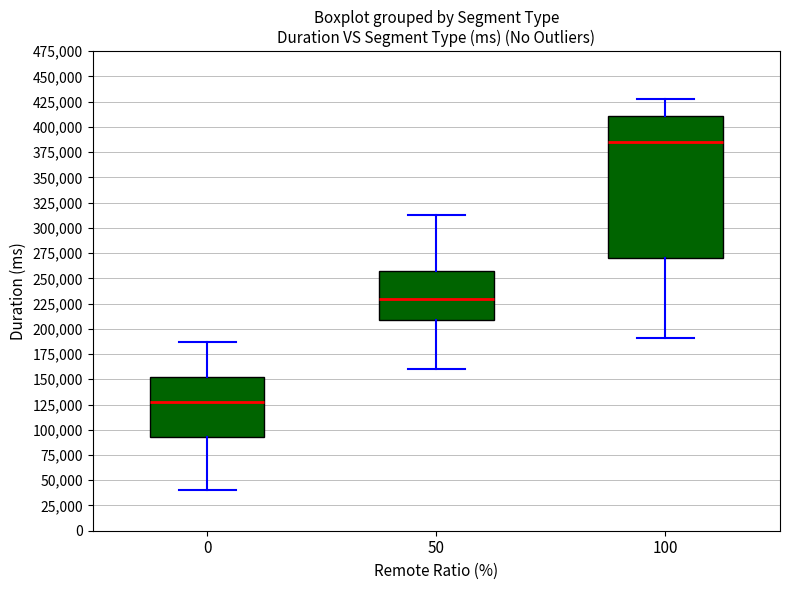

Comparing the boxes themselves (not the whiskers), which one is the tallest?

100